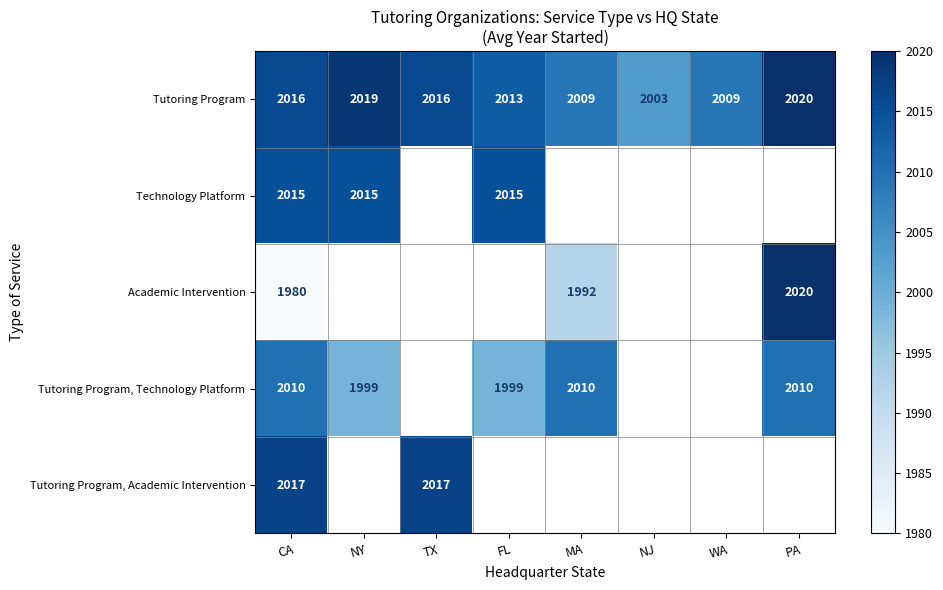

At which label does Tutoring Program reach its peak?

PA